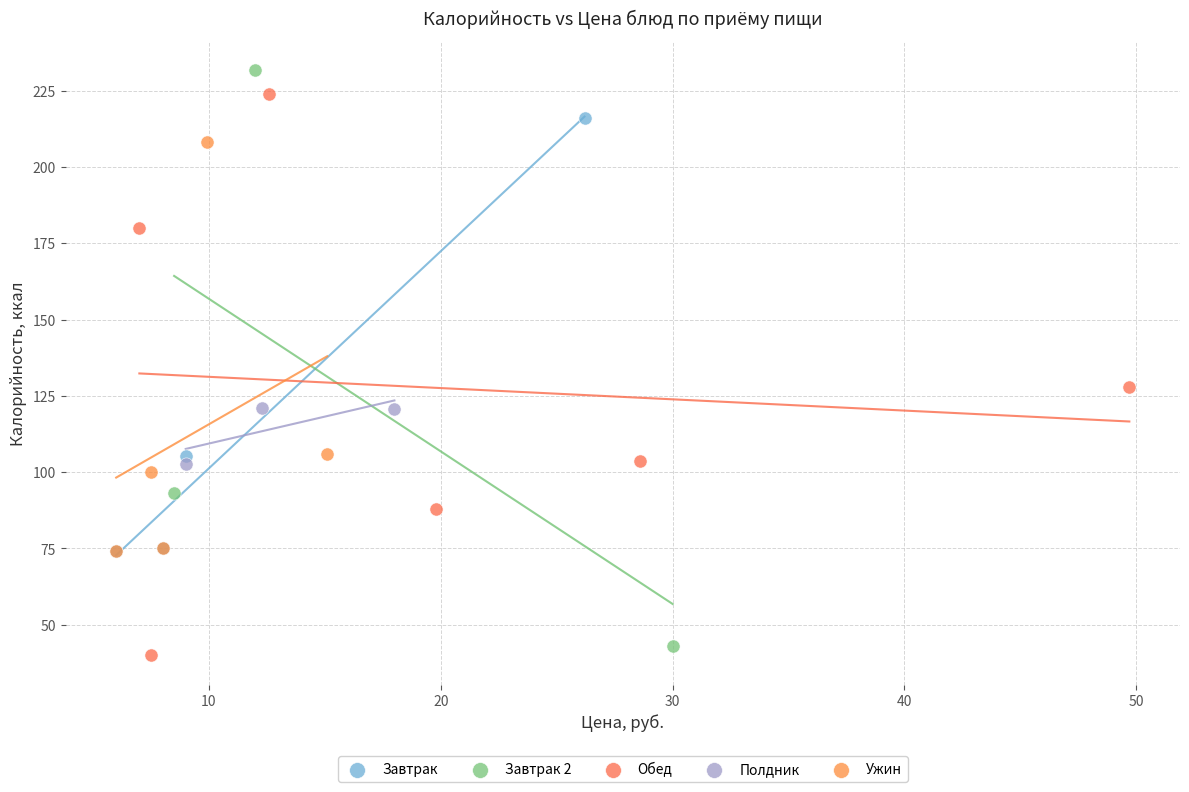

Which series reaches the maximum Y coordinate?

Завтрак 2